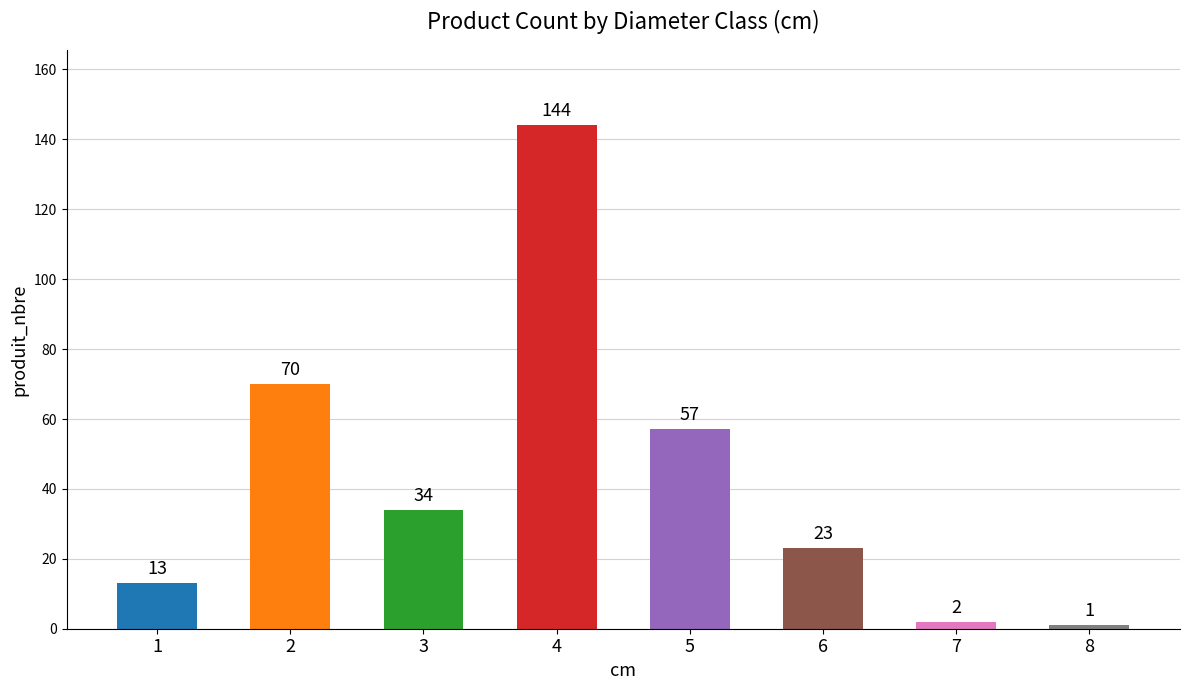

Count the number of categories in the chart.

8